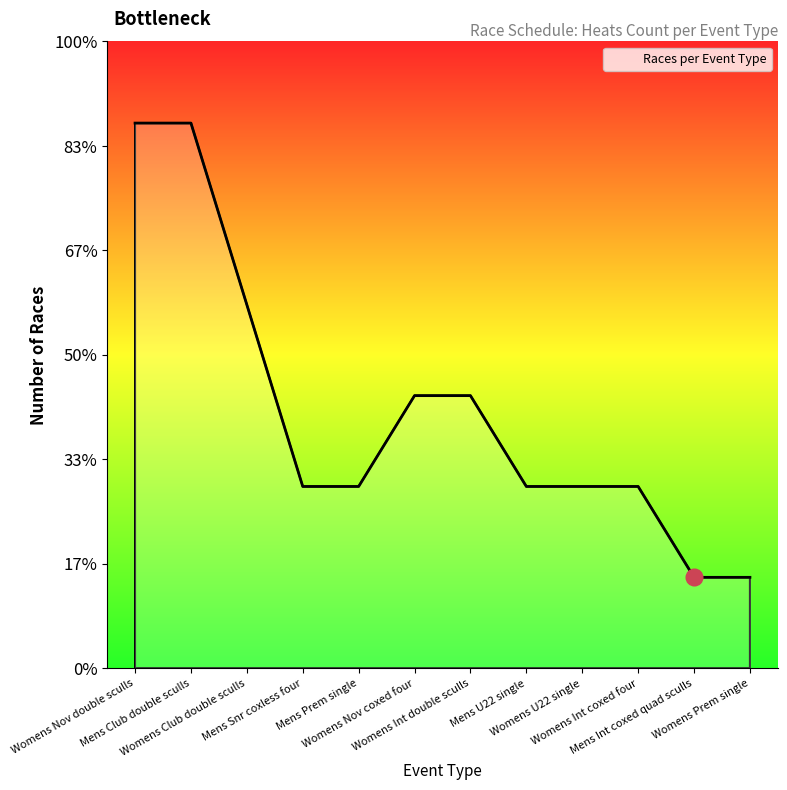

Does the chart display data point markers on the line(s)?

No